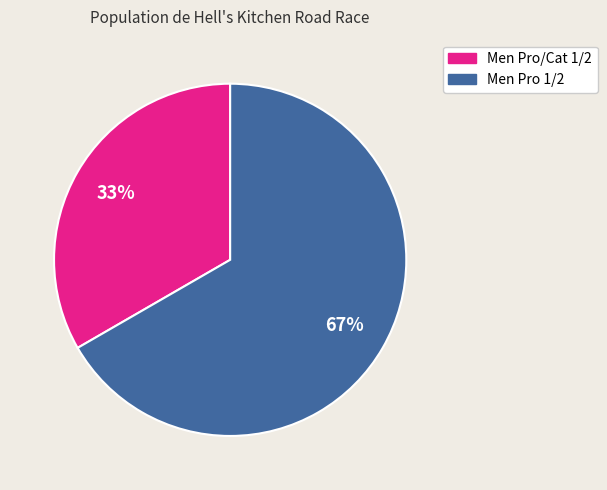

Between Men Pro 1/2 and Men Pro/Cat 1/2, which is larger?

Men Pro 1/2